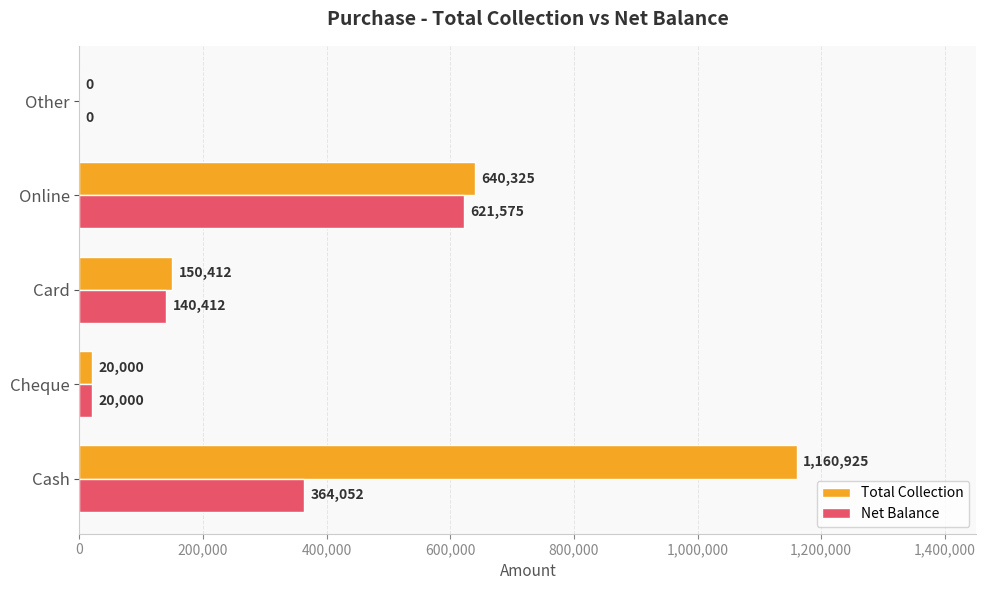

How many series are shown in this chart?

2